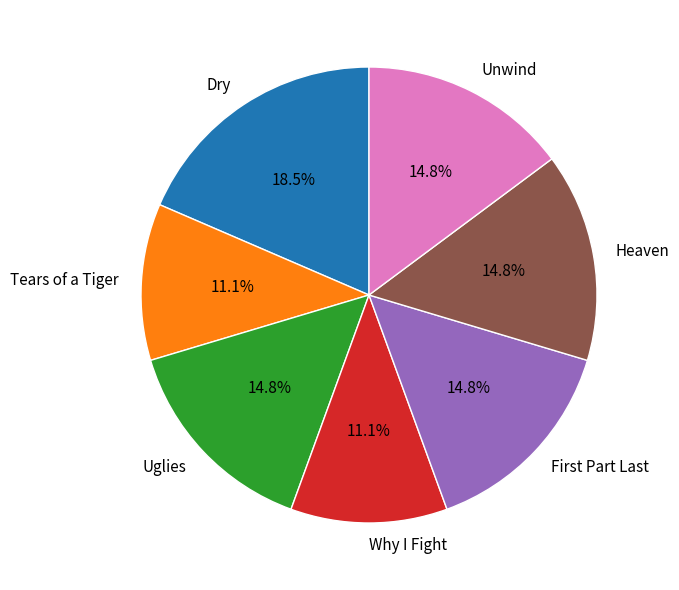

The Why I Fight slice represents 2% of the pie. True or false?

False